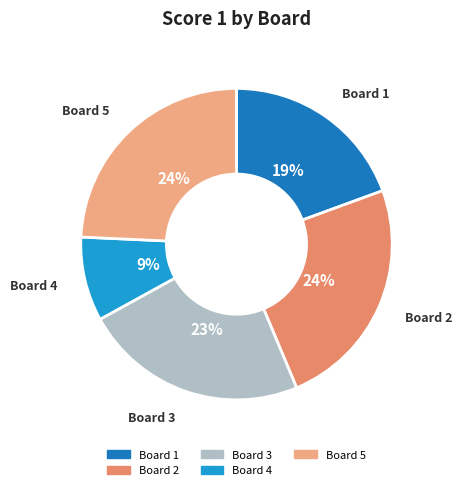

To the nearest percent, what is the average slice percentage?

20%